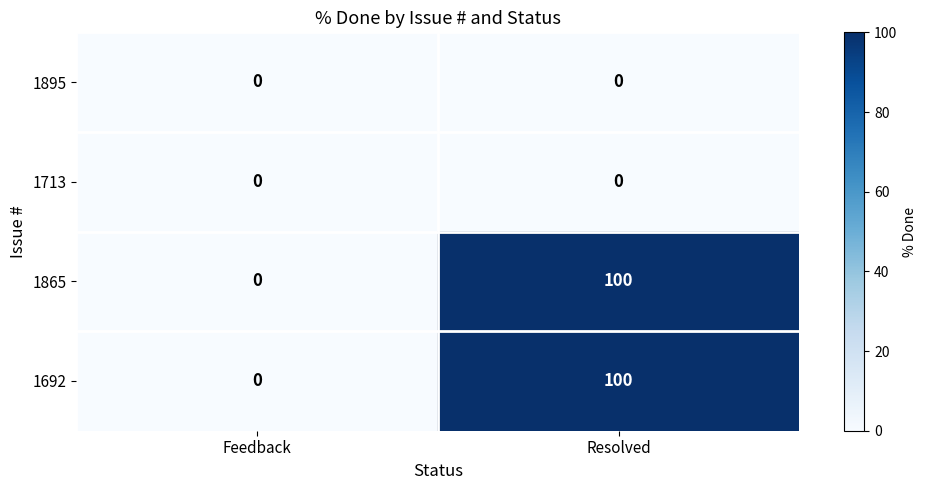

How many values in 1865 are above zero?

1